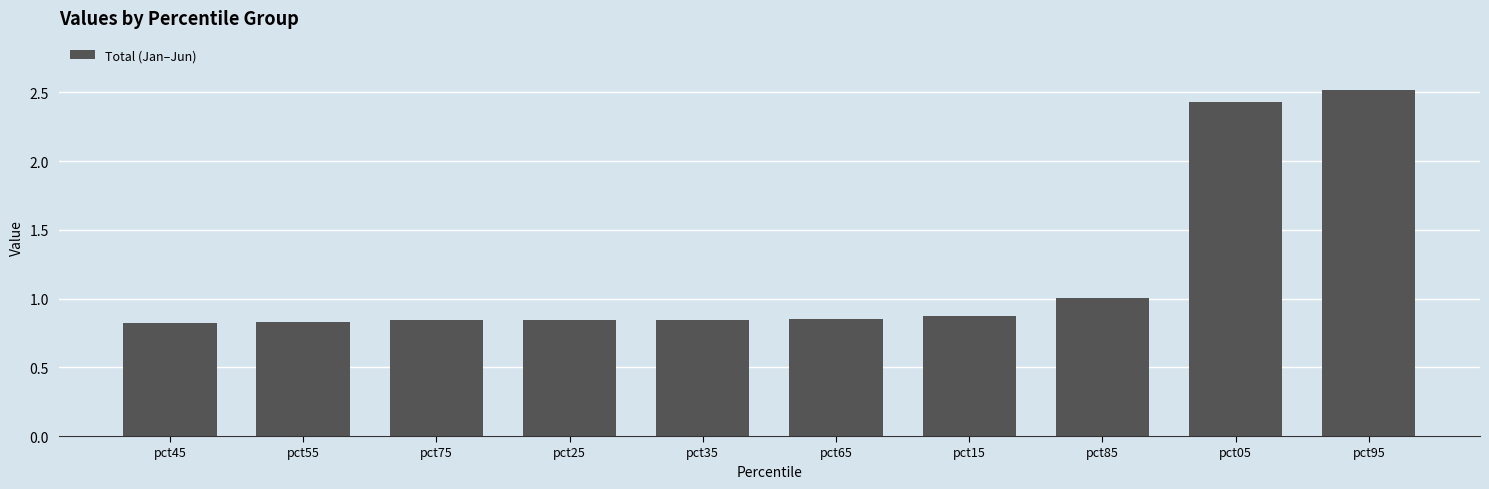

What is the sum of the values at pct45 and pct25?

1.7